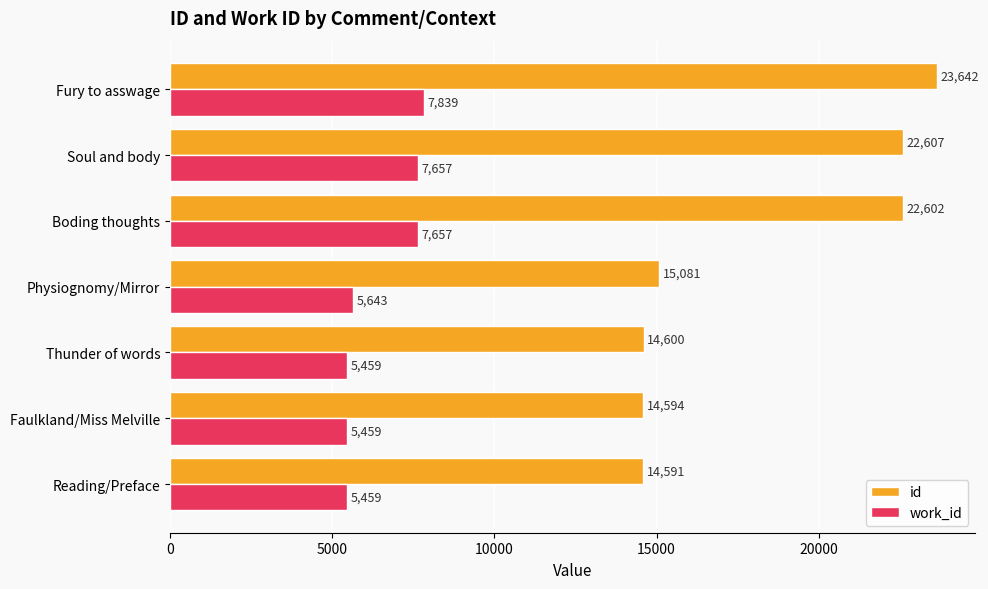

The value of work_id at Reading/Preface is 5459. True or false?

True